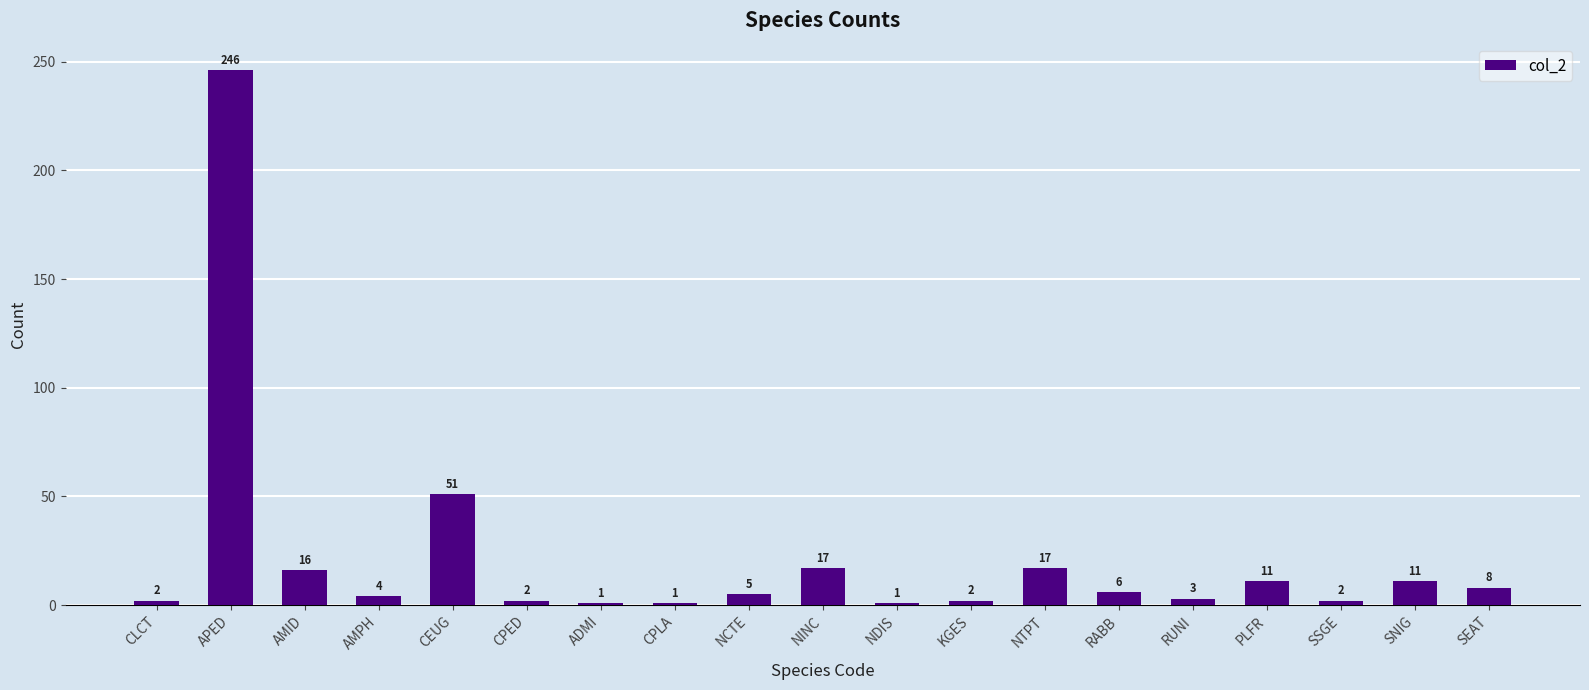

At which label is the value closest to 123?

CEUG